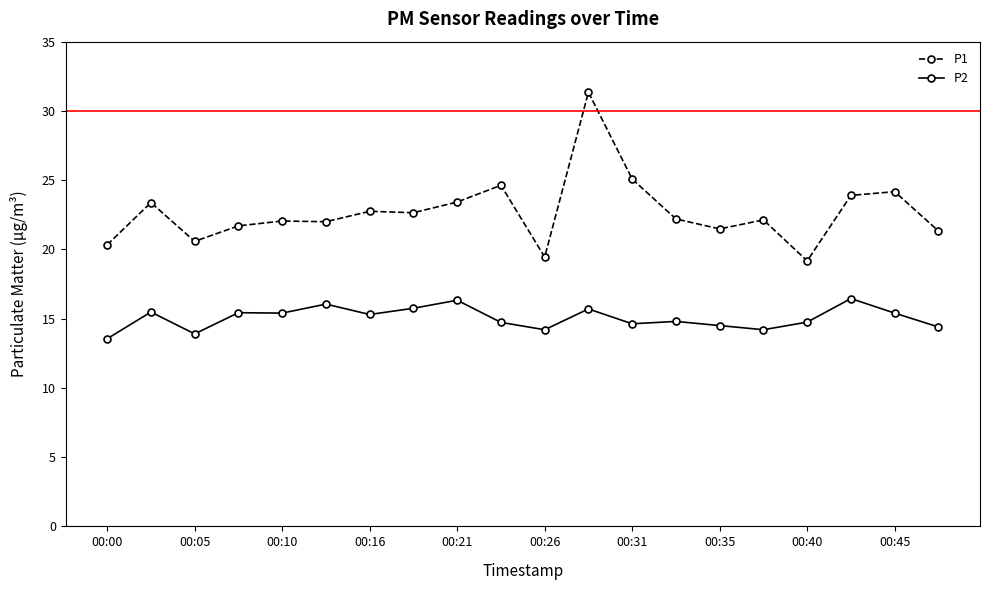

True or false: P2 and P1 cross at least once.

False